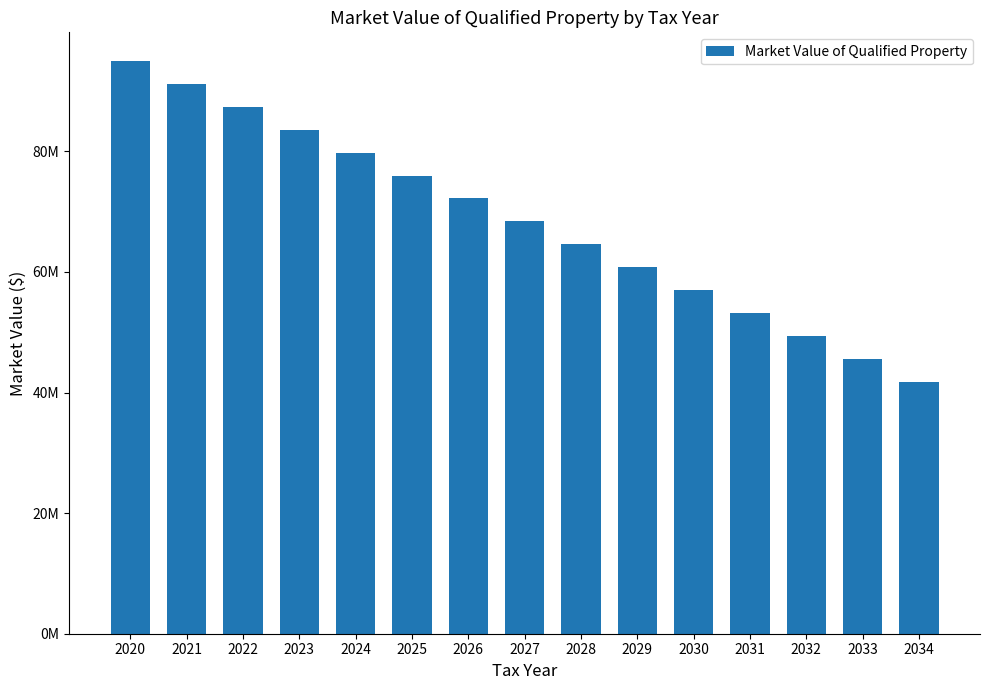

At which label is the value closest to 68400000?

2027